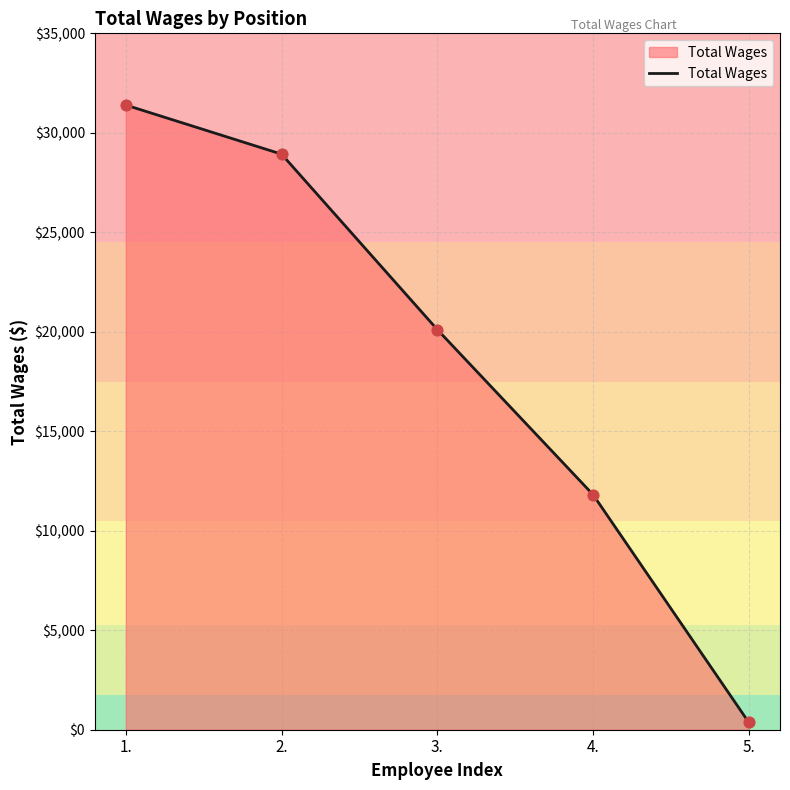

What is the change in value from 2. to 4.?

-17115